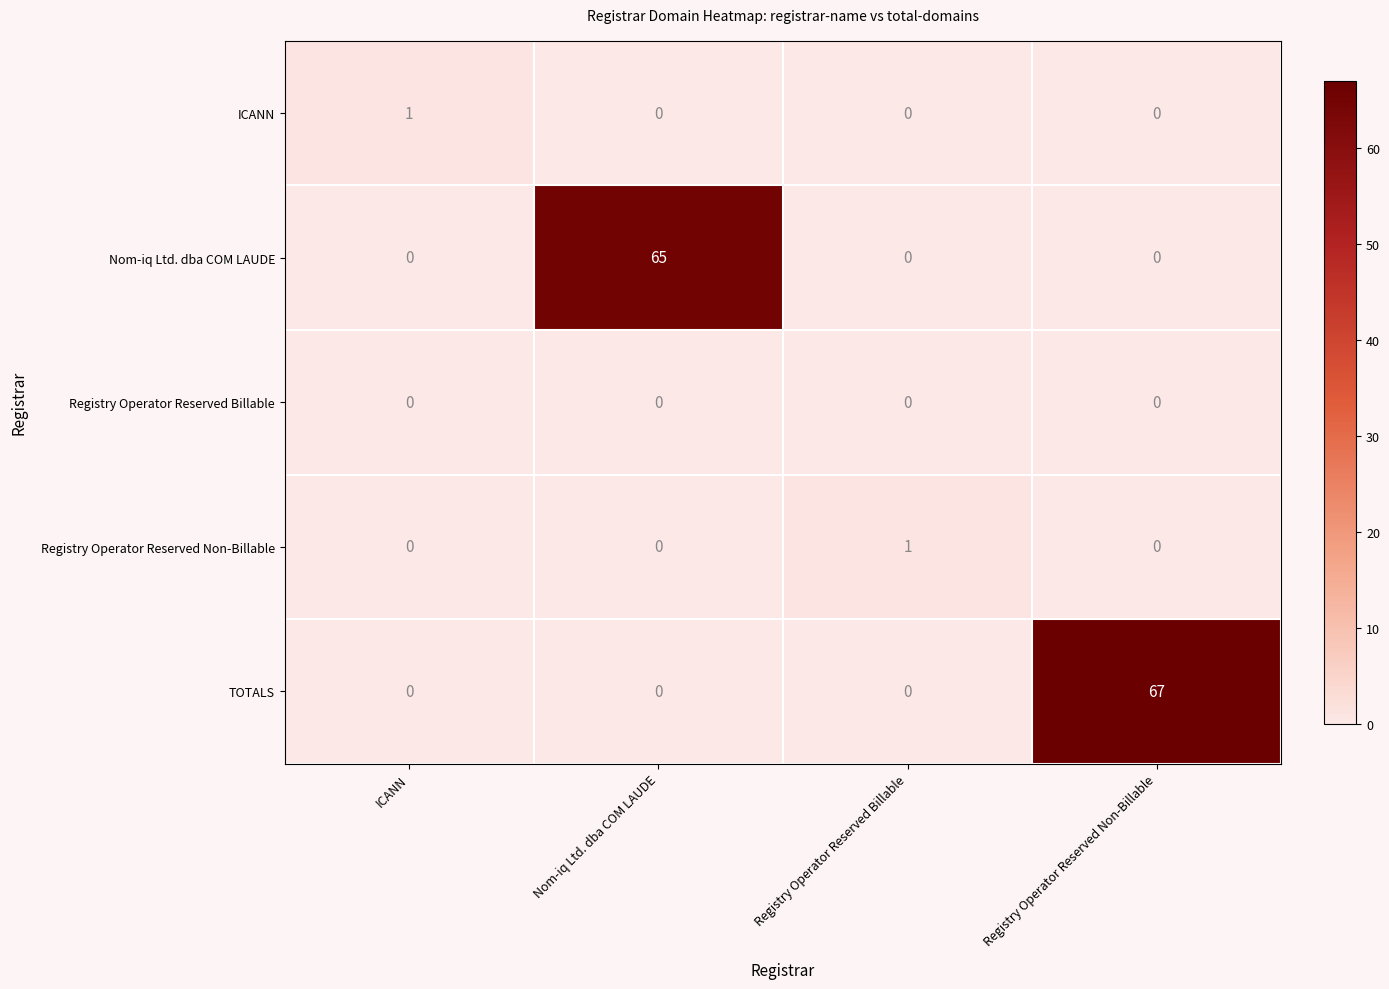

Count the number of categories in the chart.

4